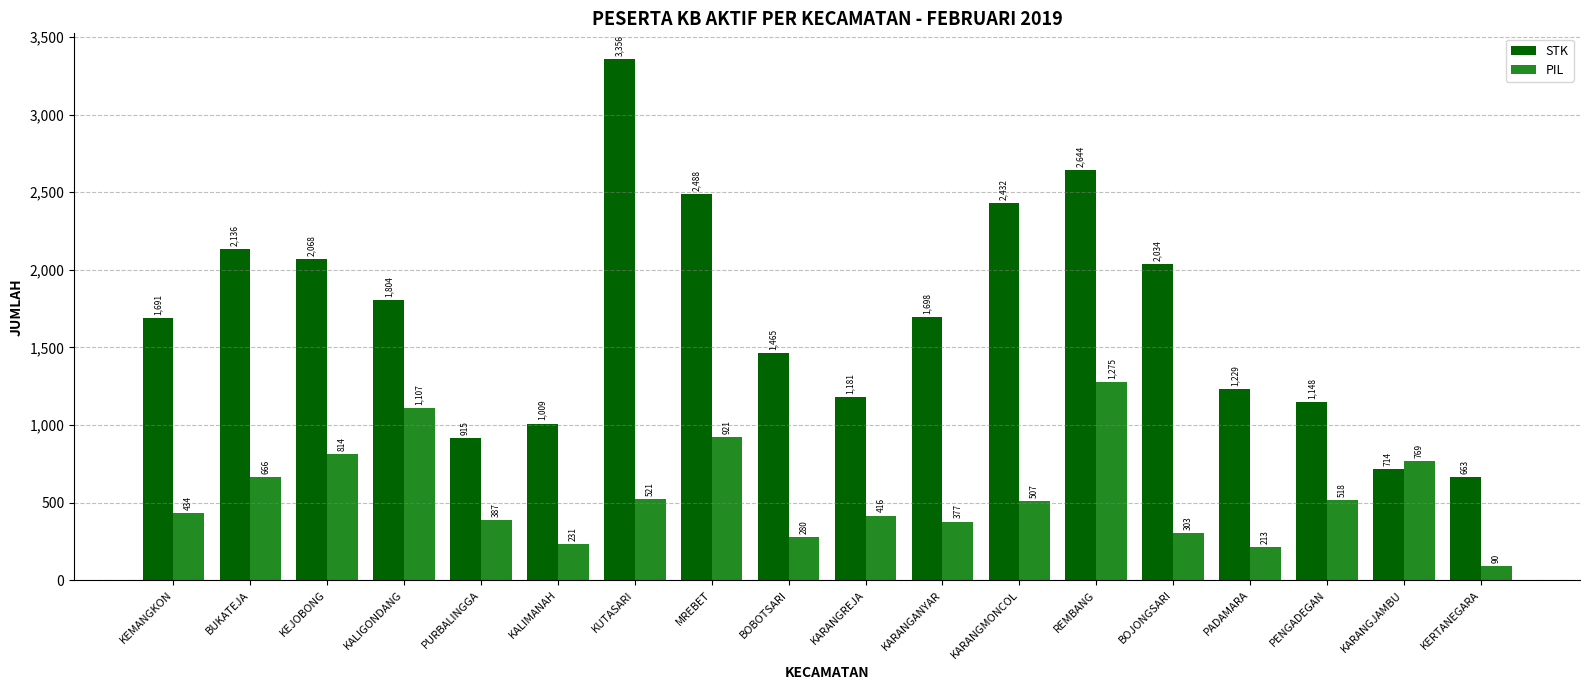

At how many categories does at least one series exceed 2967?

1